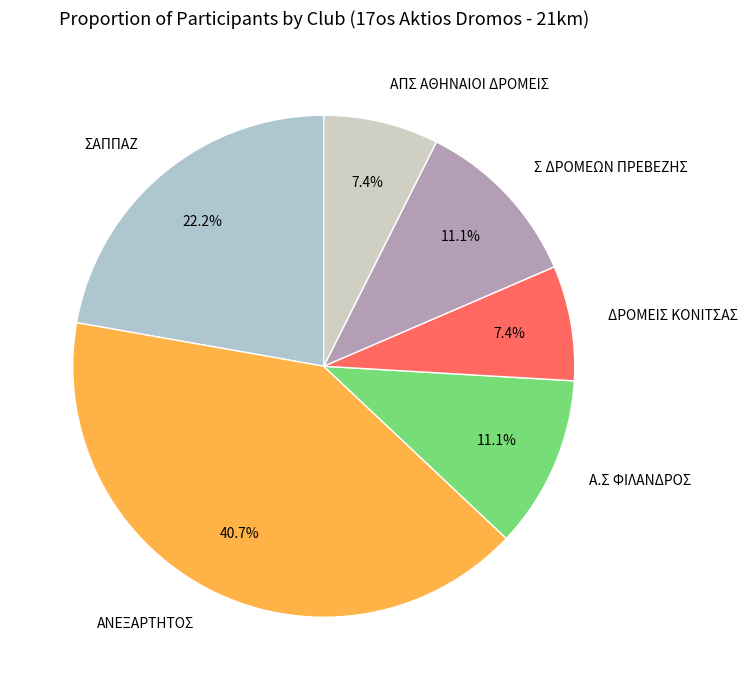

What portion of the pie excludes ΣΑΠΠΑΖ?

77.8%